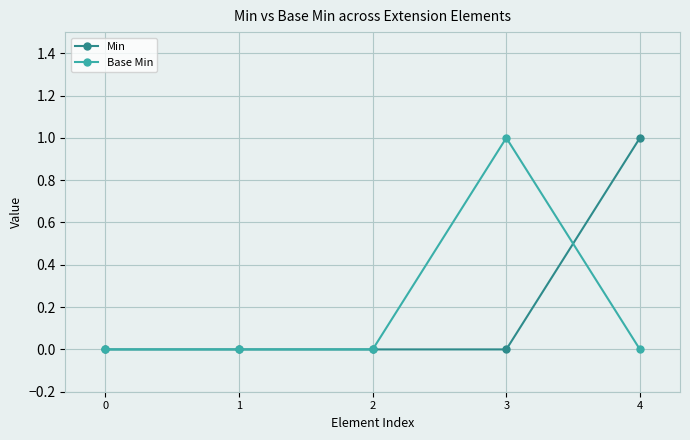

The Min series shows 1 at 3. True or false?

False